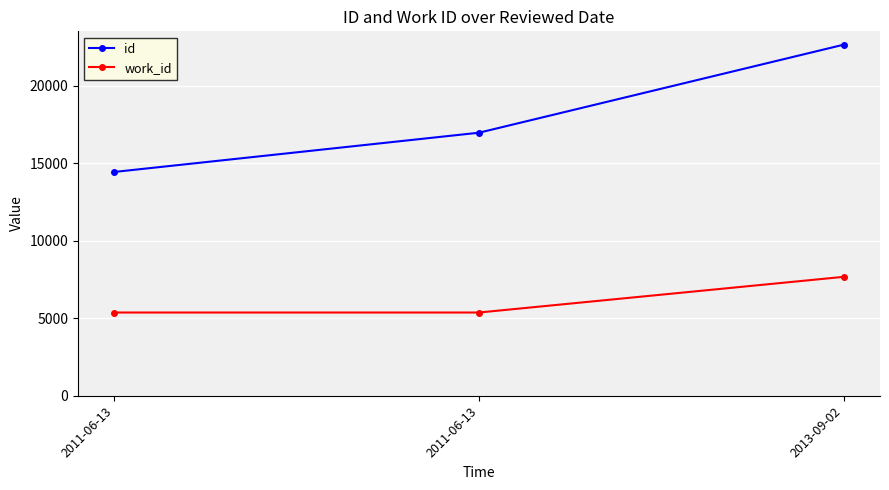

What are all the series names shown in the legend?

id, work_id